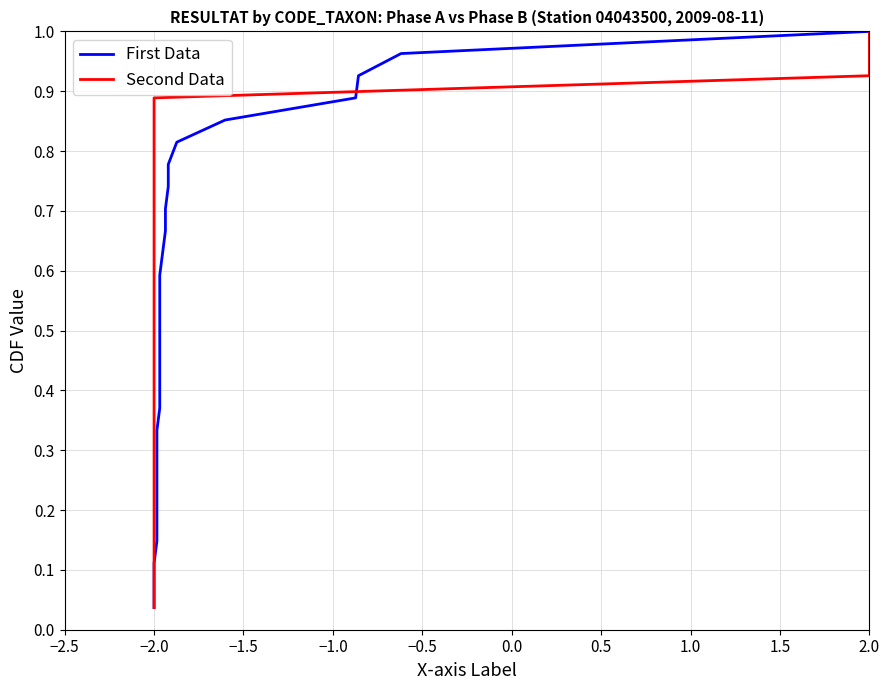

Which series has the largest range (max minus min)?

First Data